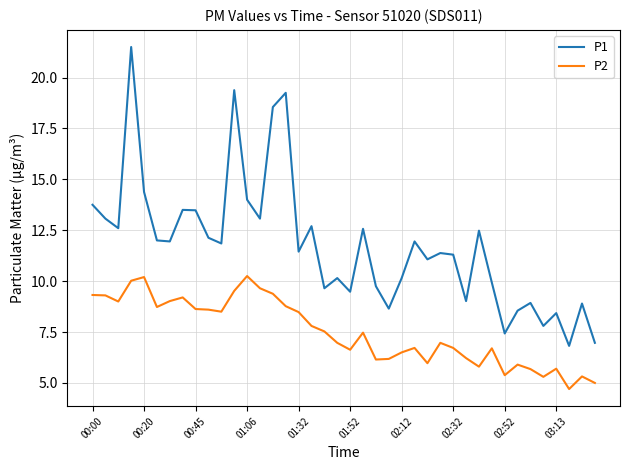

True or false: P2 and P1 intersect in this chart.

False